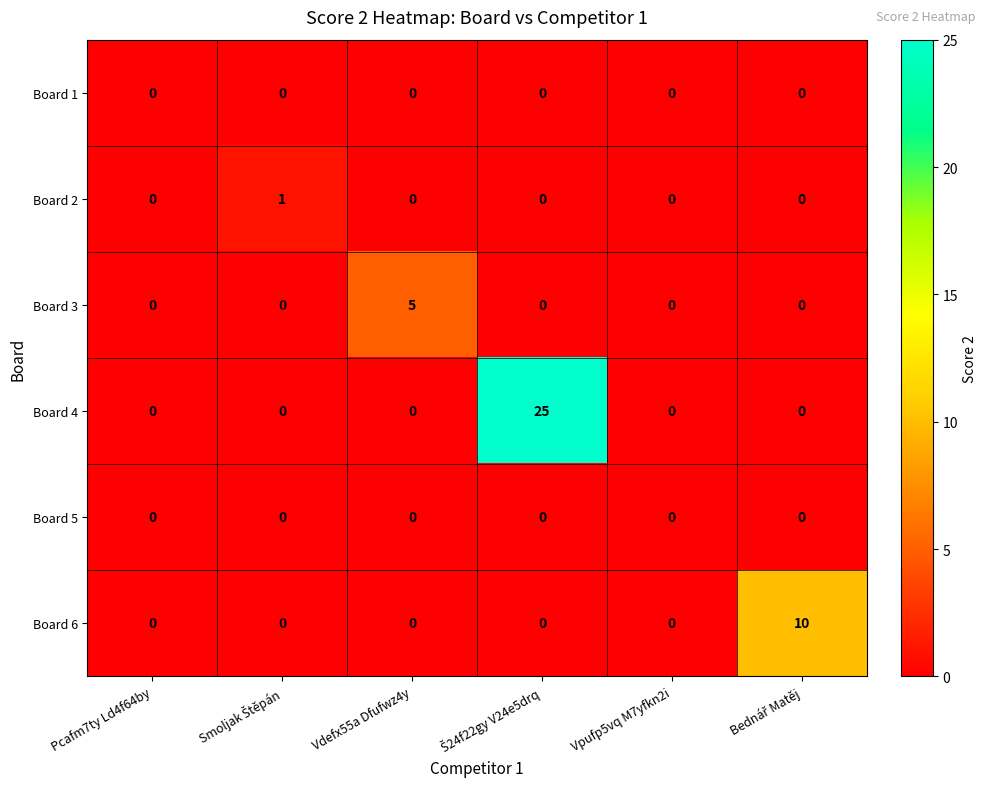

How many data points in Board 6 are above 0?

1